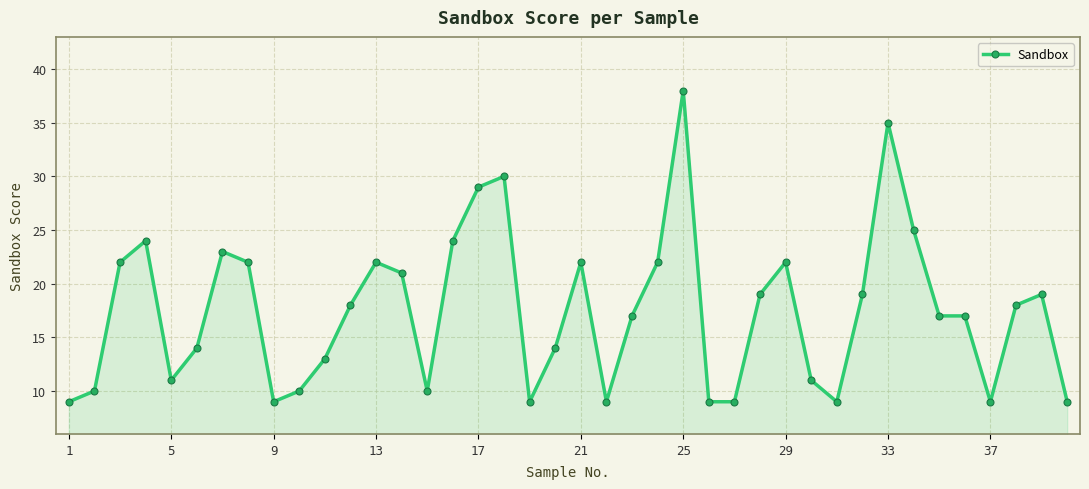

What is the greatest value displayed?

38